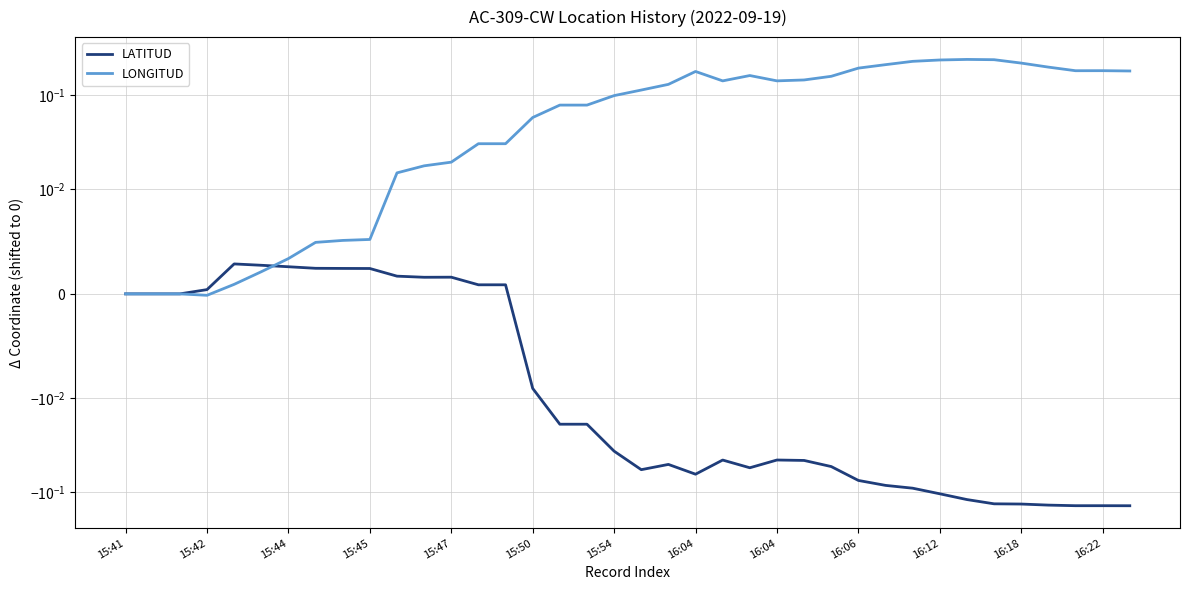

What are all the series names shown in the legend?

LATITUD, LONGITUD